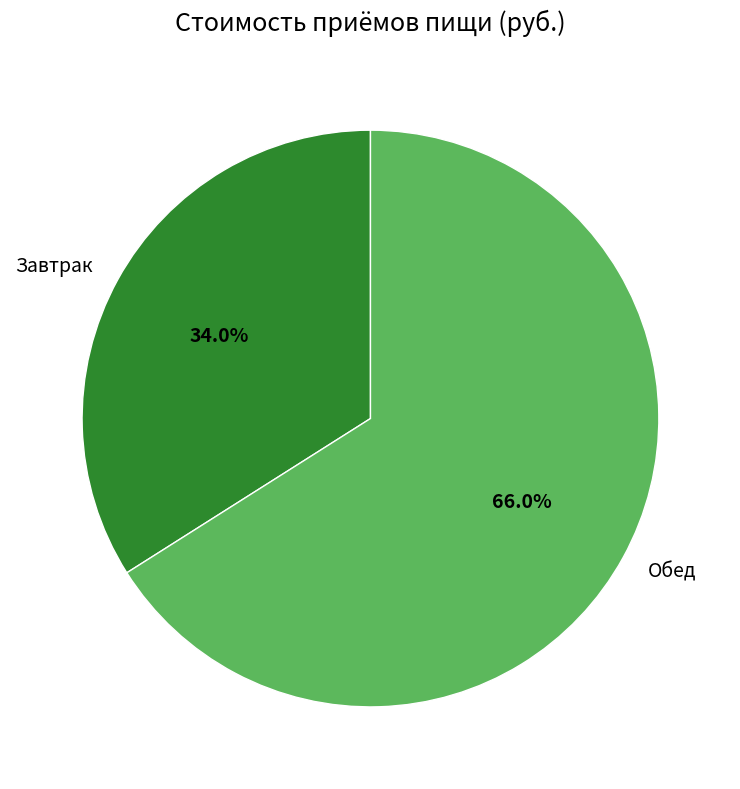

What percentage is the Завтрак slice, to the nearest percent?

34%